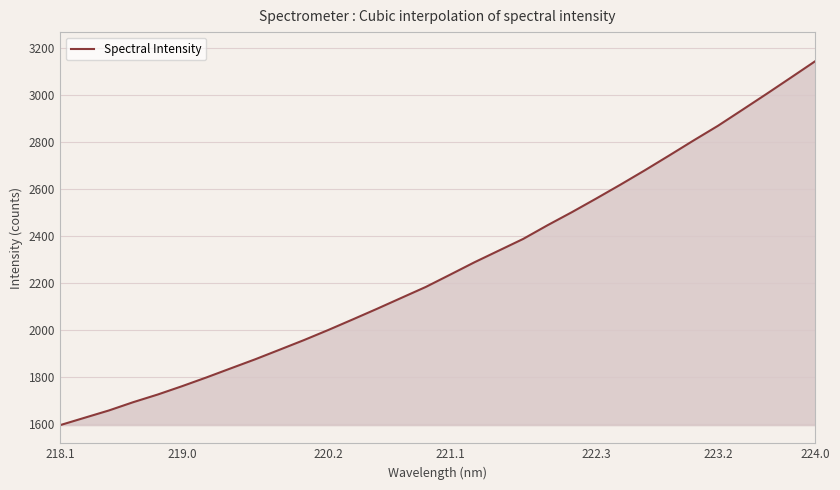

What is the greatest value displayed?

3144.8